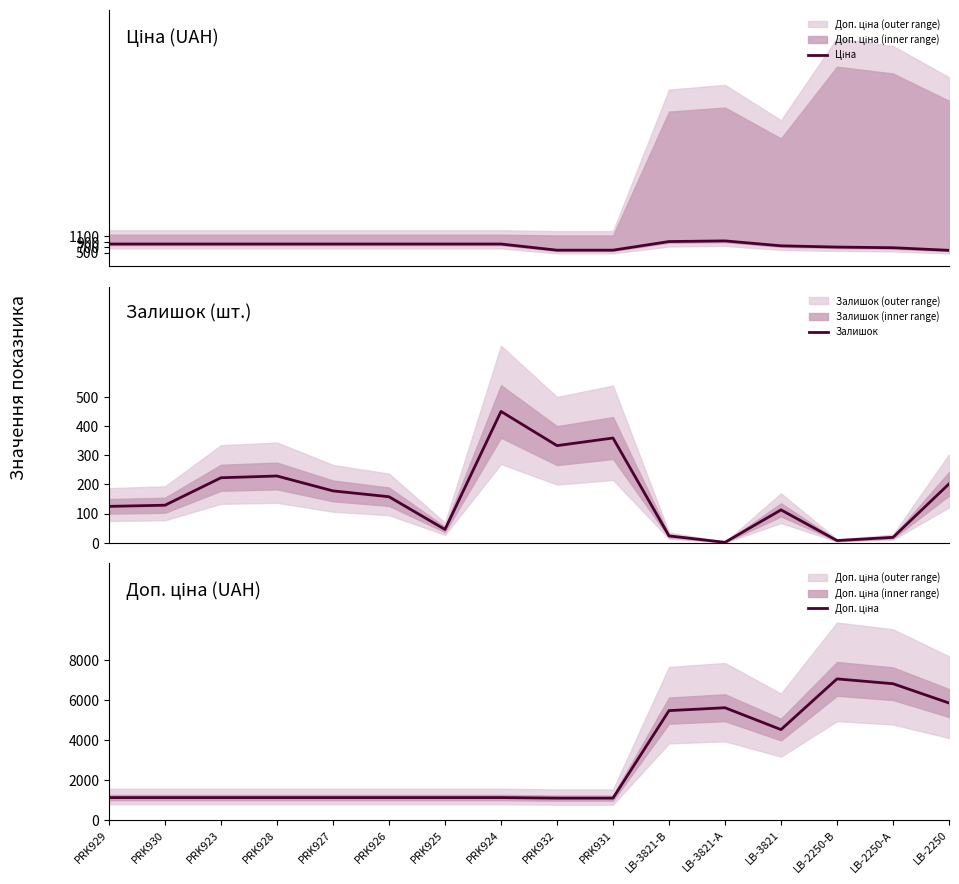

What is the difference between the highest and lowest values at PRK931?

722.7